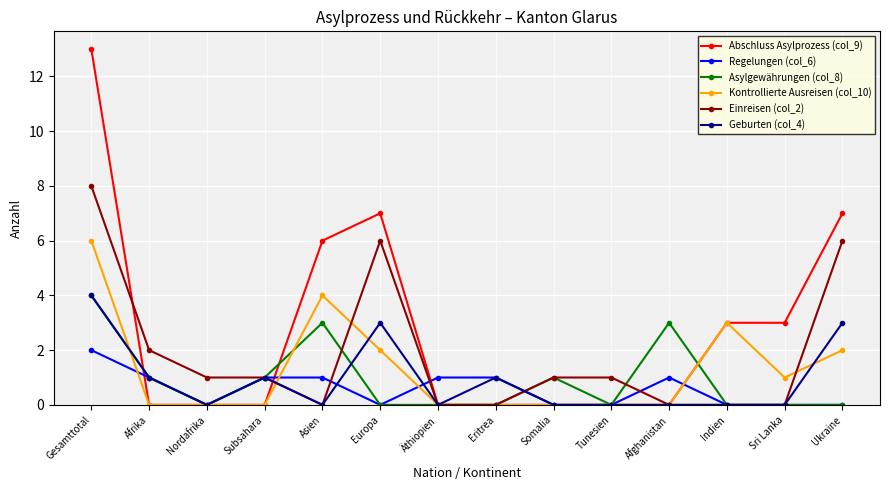

True or false: Asylgewährungen (col_8) has a value of 2 at Tunesien.

False